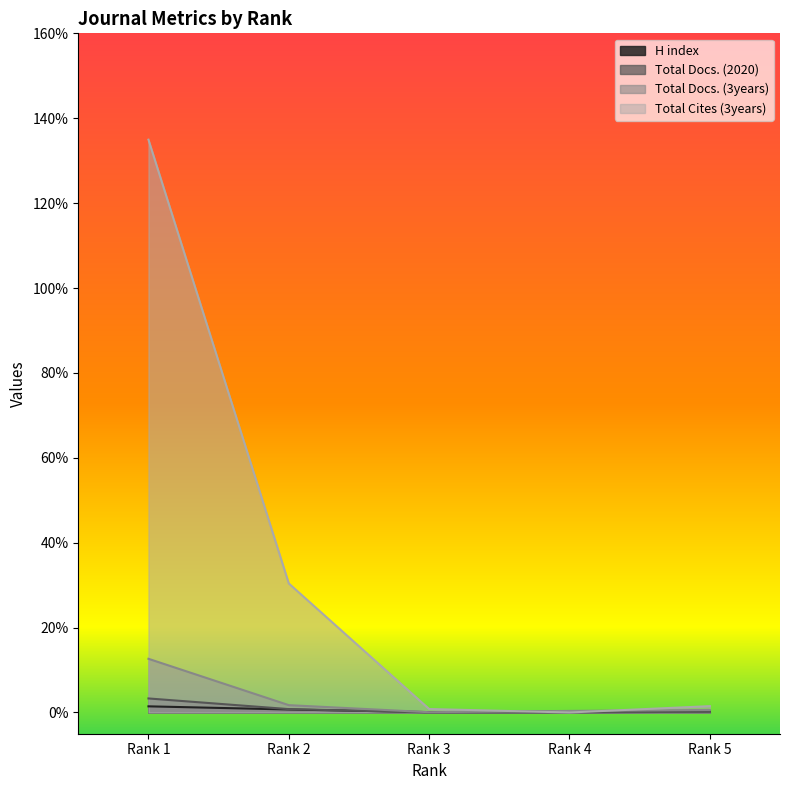

At which category is the sum across all series the highest?

Rank 1